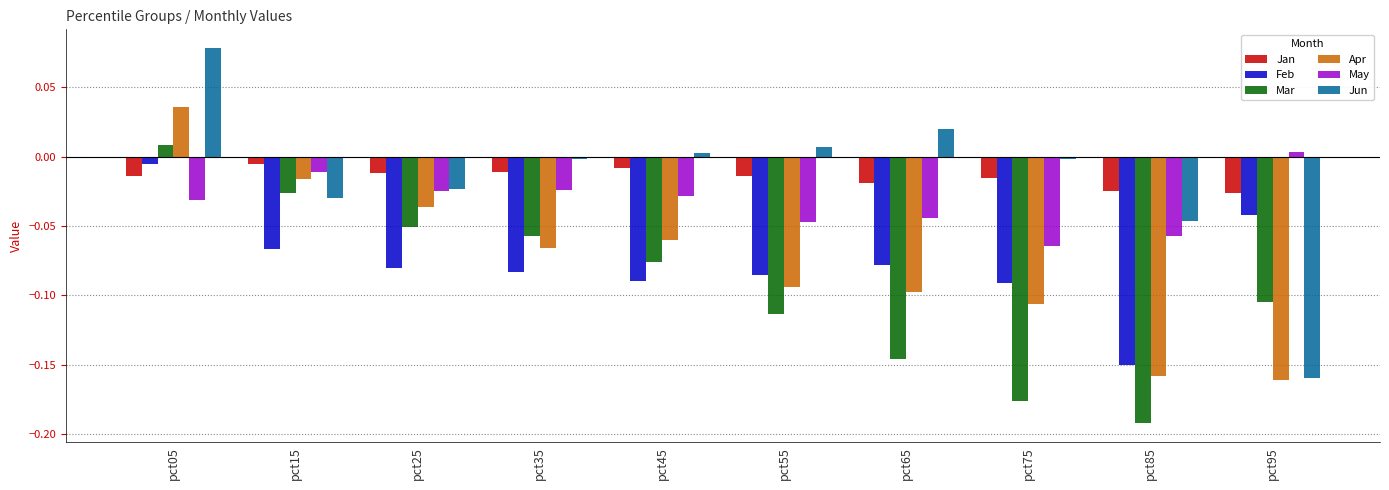

What is the total value across all series at pct65?

-0.4